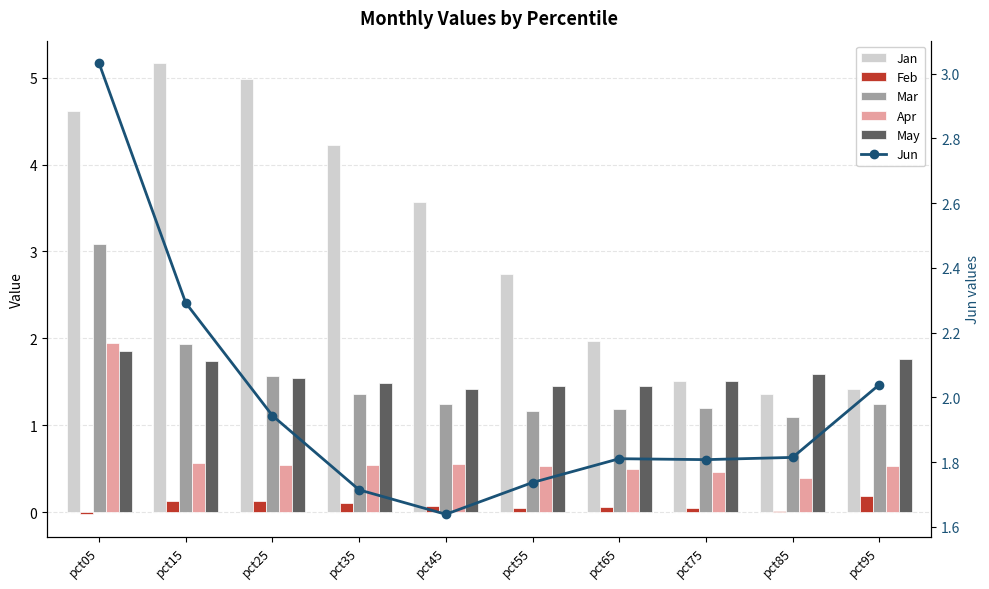

What are all the series names shown in the legend?

Jan, Feb, Mar, Apr, May, Jun